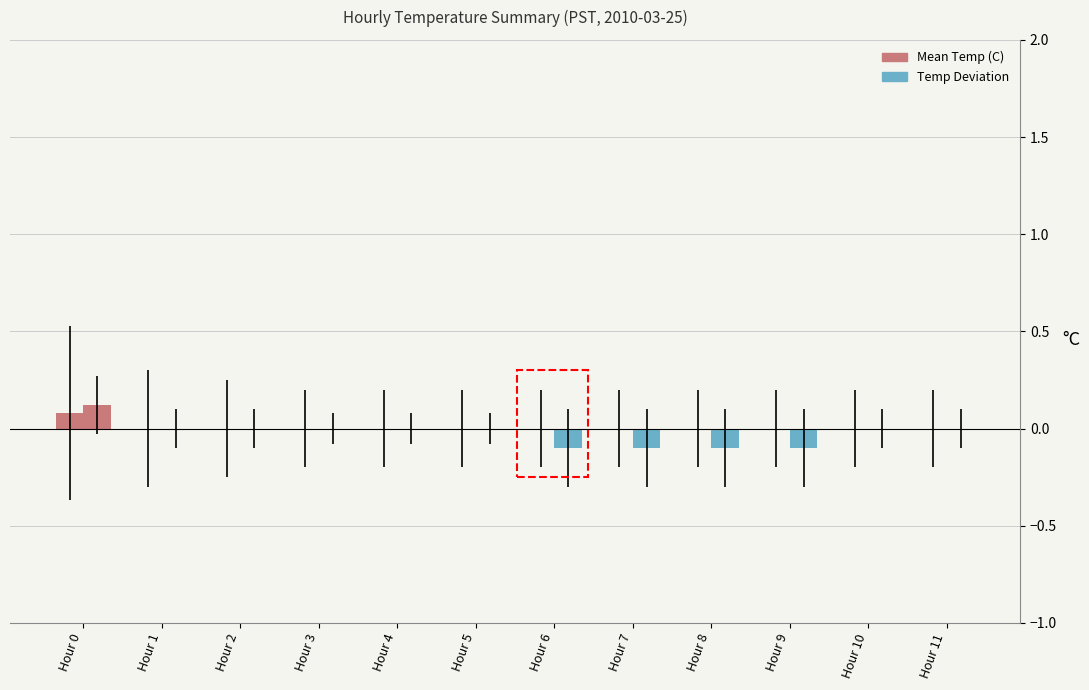

How many groups of bars are there?

12